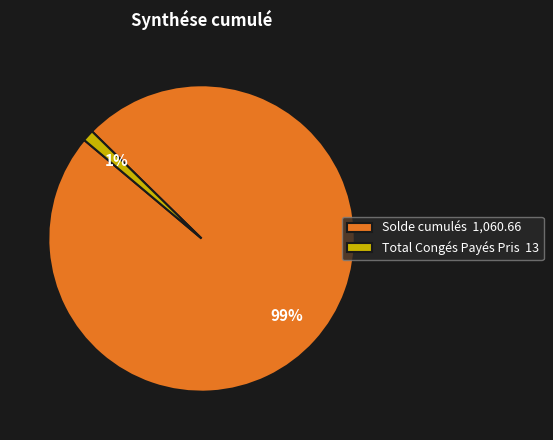

To the nearest percent, what is the average slice percentage?

50%